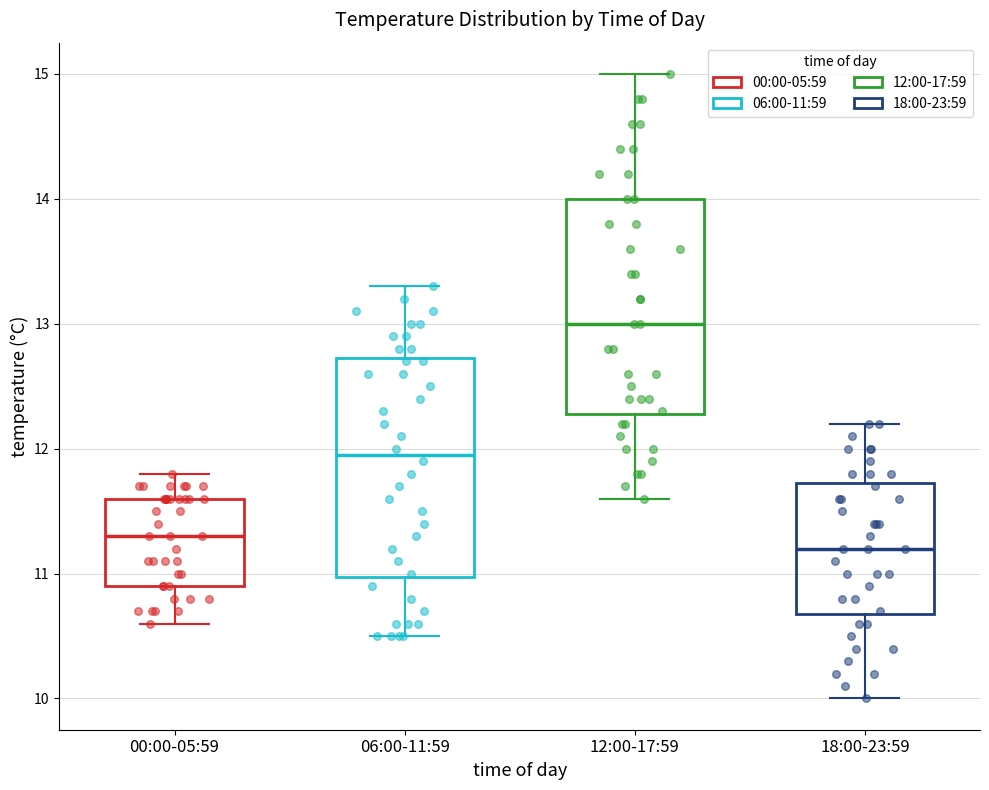

Which box's median line is the highest?

12:00-17:59